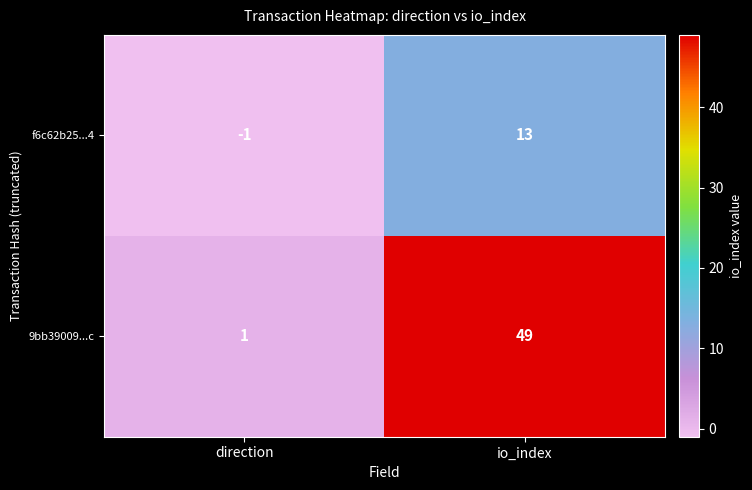

Rank the series at io_index from lowest to highest value.

f6c62b25...4, 9bb39009...c